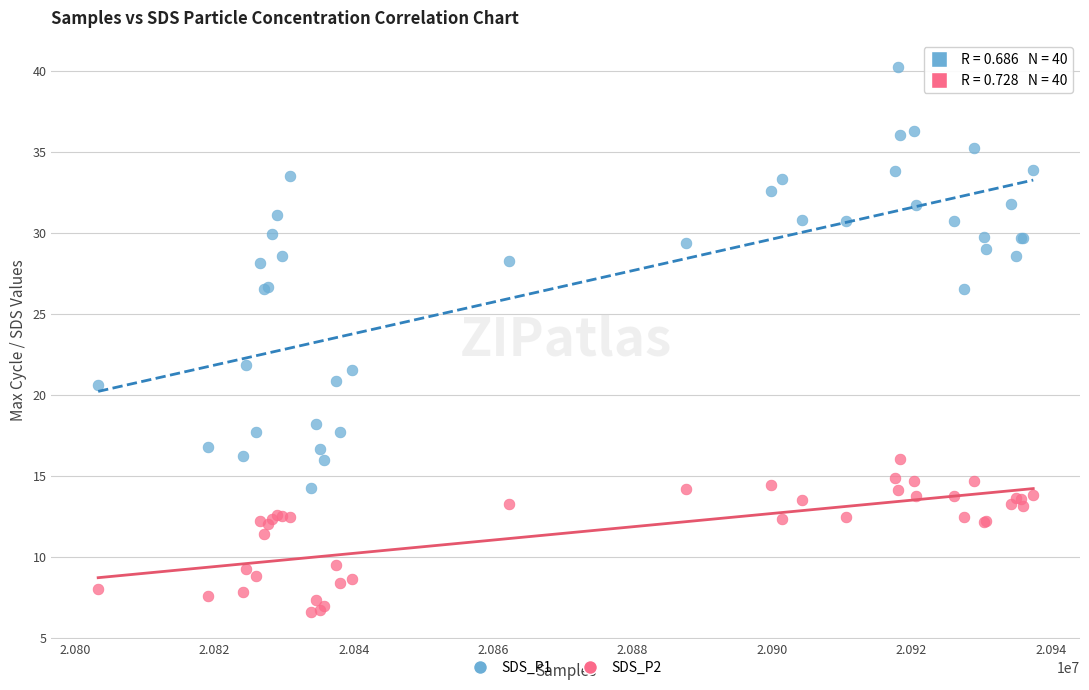

What is the X range (max minus min) for the scatter plot?

134095.0